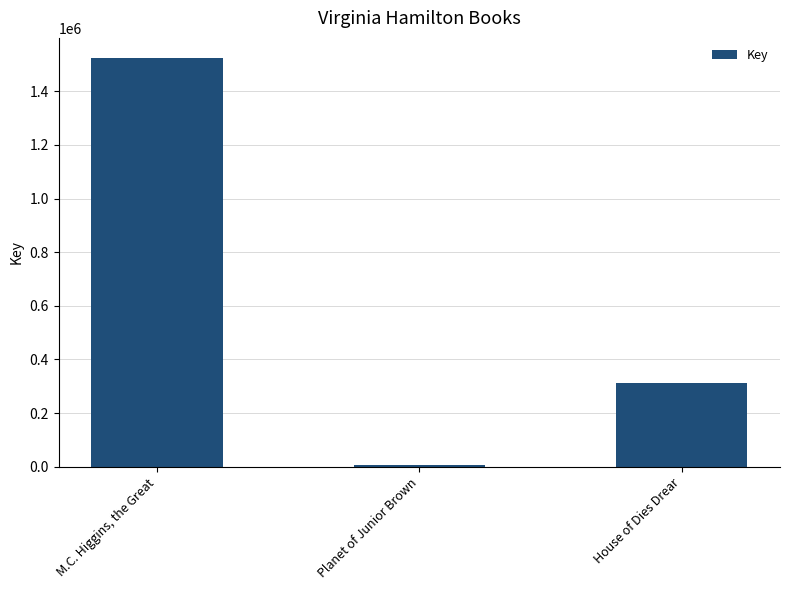

The value at M.C. Higgins, the Great is 1523267. True or false?

True